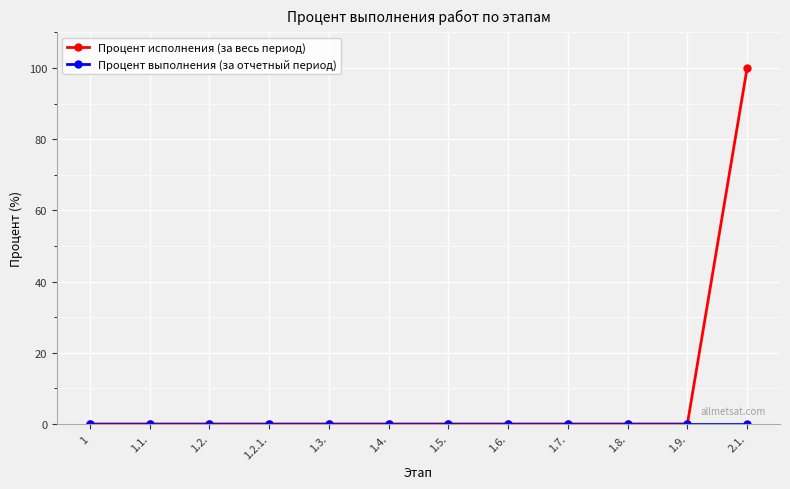

How many lines are shown in the chart?

2